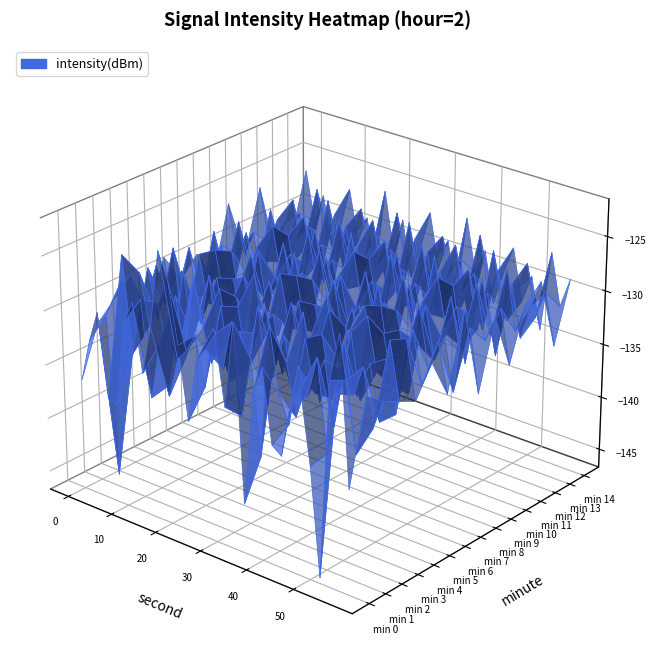

How many data points in 8 are above -130?

13